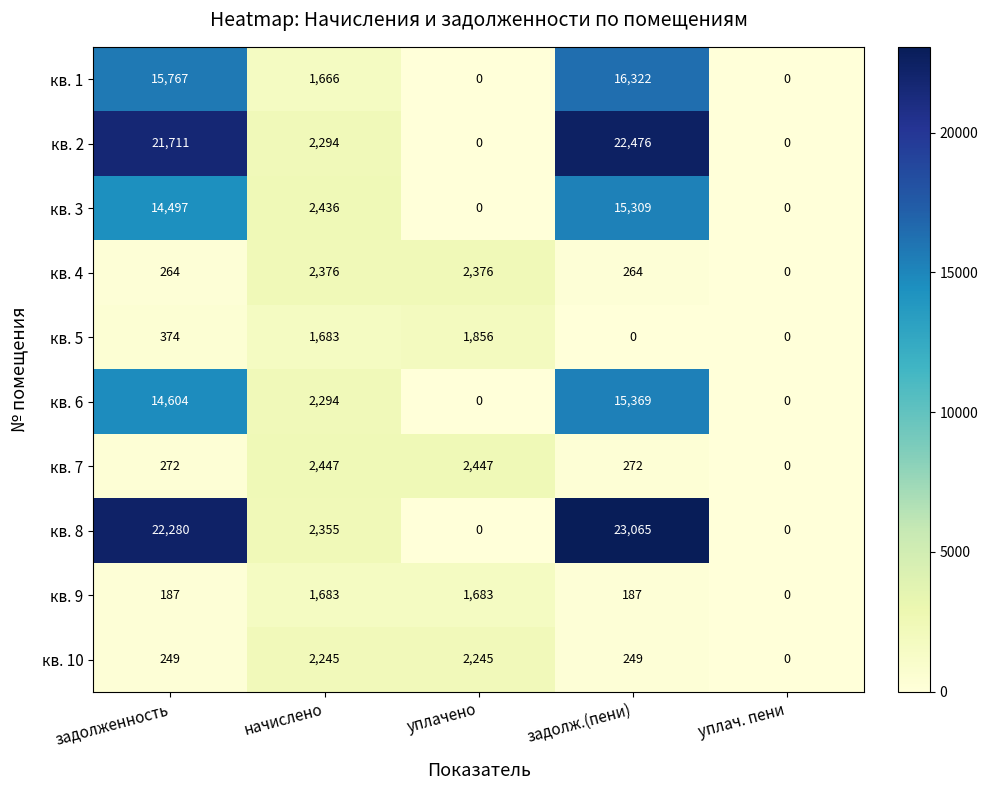

How many series are shown in this chart?

10